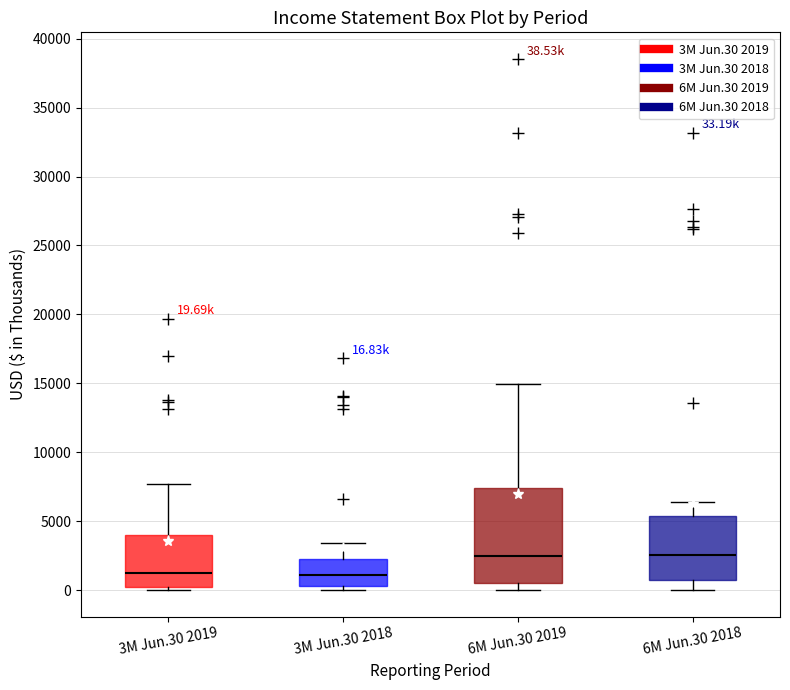

Comparing the boxes themselves (not the whiskers), which one is the tallest?

6M Jun.30 2019